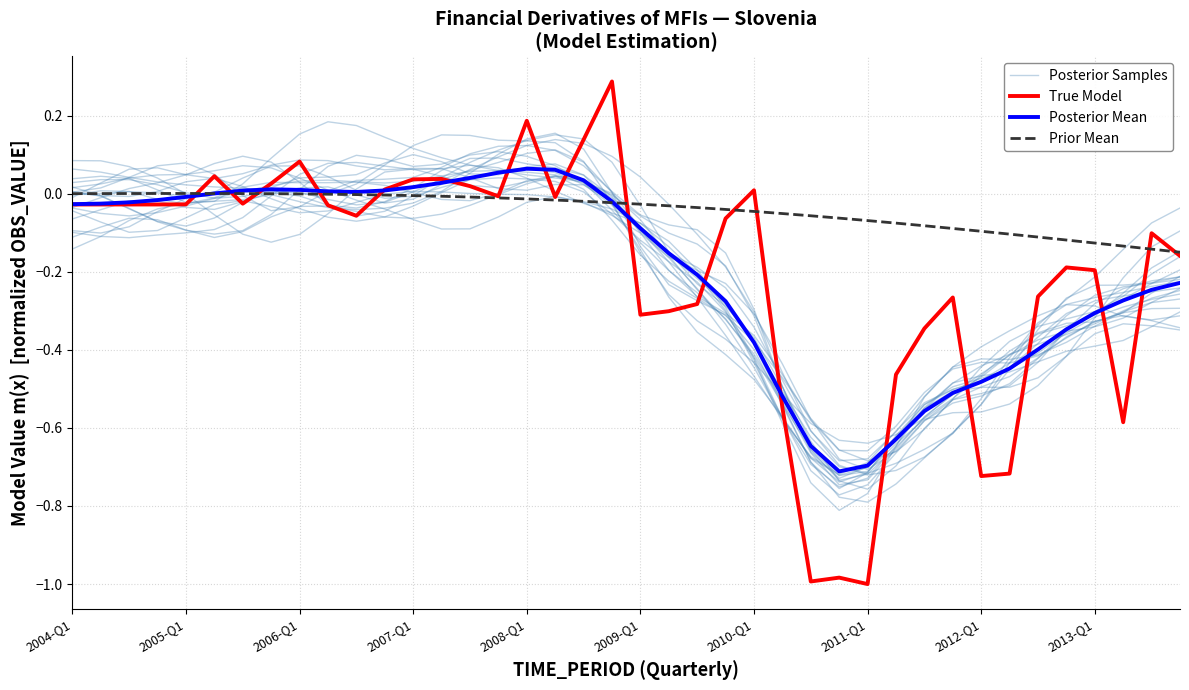

In Posterior Samples, how many points are higher than both neighbors (excluding endpoints)?

2